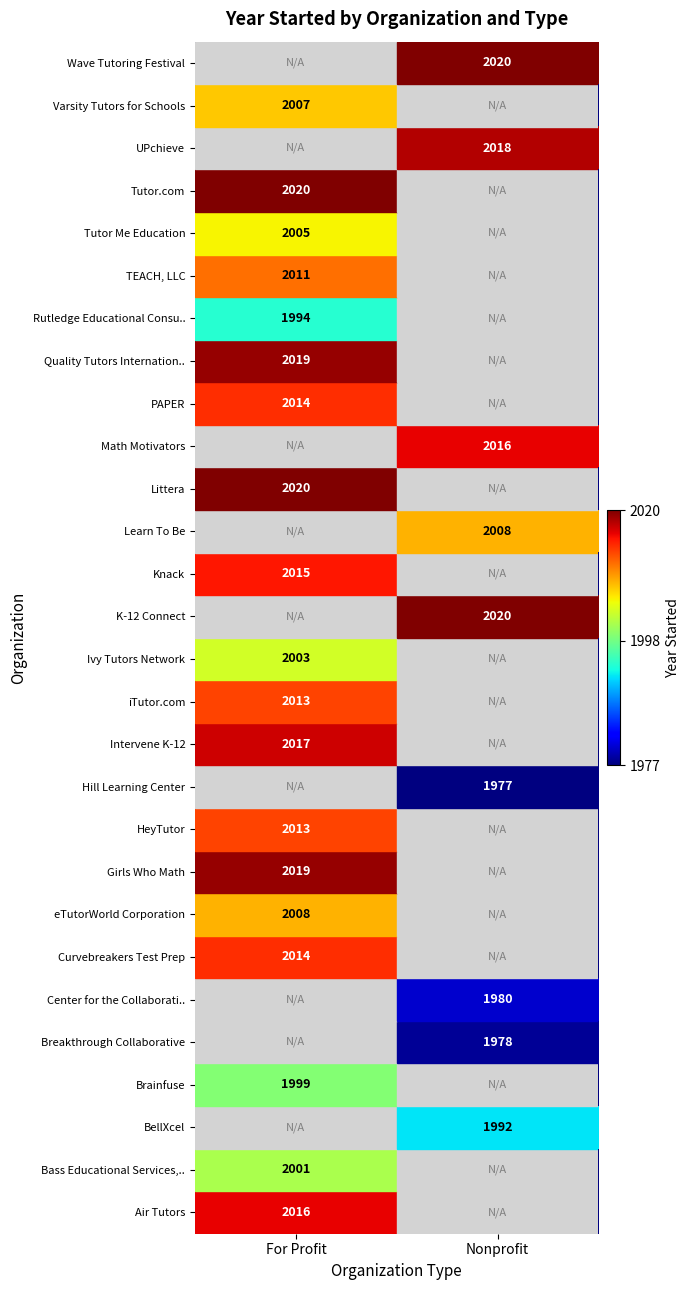

The value of Tutor Me Education at For Profit is 657. True or false?

False